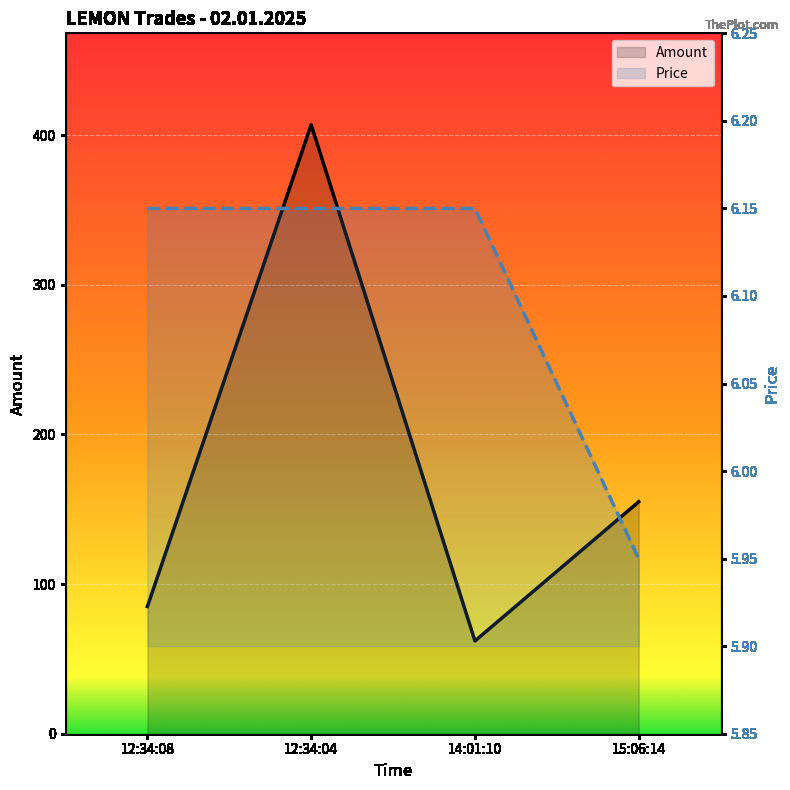

What is the minimum value for Price?

6.0